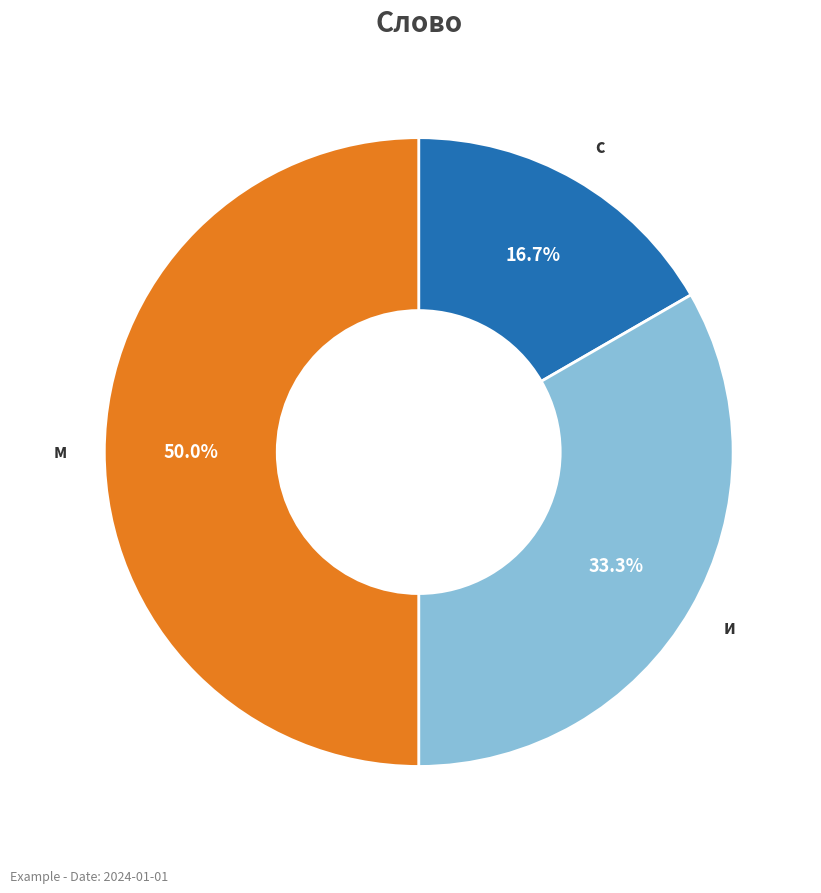

Which slice is the largest?

м